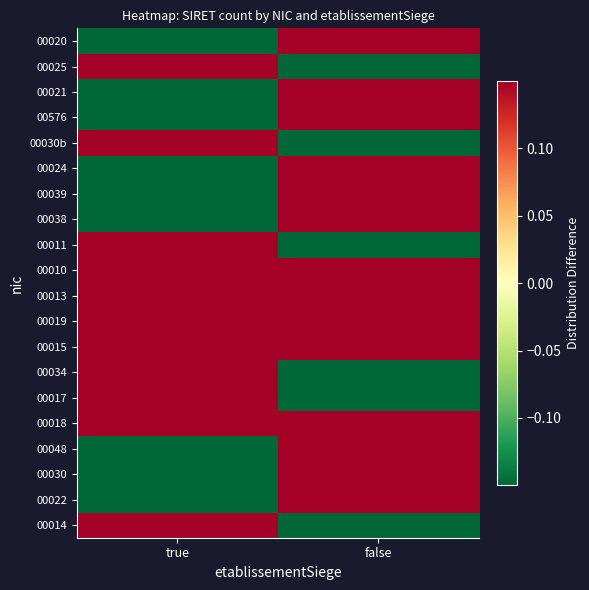

Reading left to right, list all the values displayed in this chart.

00014: true=0.4	false=-0.6
00022: true=-0.6	false=0.4
00030: true=-0.6	false=0.4
00048: true=-0.6	false=0.4
00018: true=0.4	false=0.4
00017: true=0.4	false=-0.6
00034: true=0.4	false=-0.6
00015: true=0.4	false=0.4
00019: true=0.4	false=0.4
00013: true=0.4	false=0.4
00010: true=0.4	false=0.4
00011: true=0.4	false=-0.6
00038: true=-0.6	false=0.4
00039: true=-0.6	false=0.4
00024: true=-0.6	false=0.4
00030b: true=0.4	false=-0.6
00576: true=-0.6	false=0.4
00021: true=-0.6	false=0.4
00025: true=0.4	false=-0.6
00020: true=-0.6	false=0.4